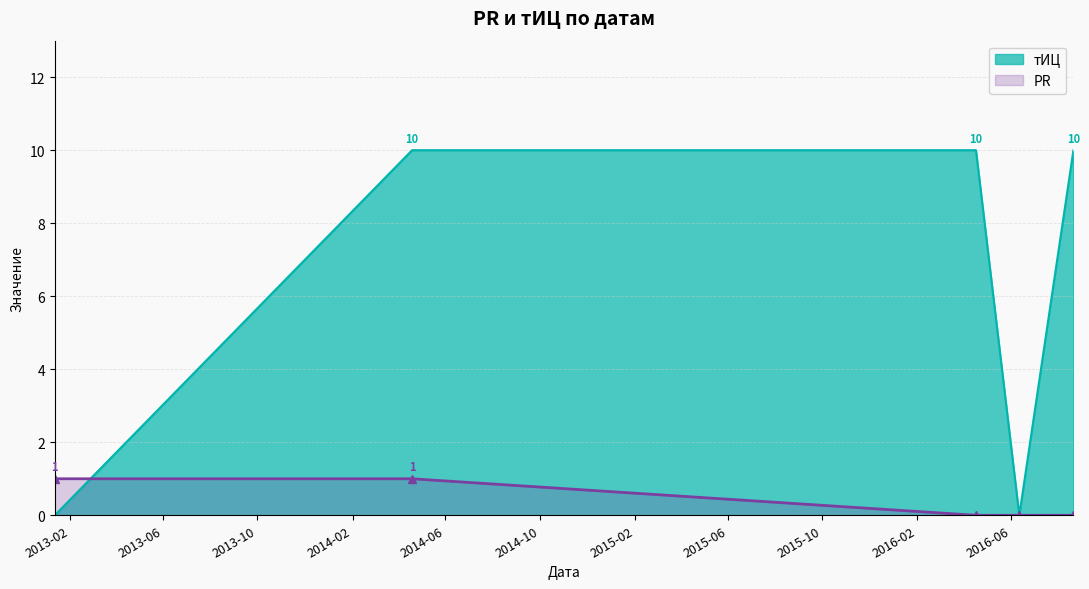

Rank the series by their maximum value, from highest to lowest.

тИЦ, PR